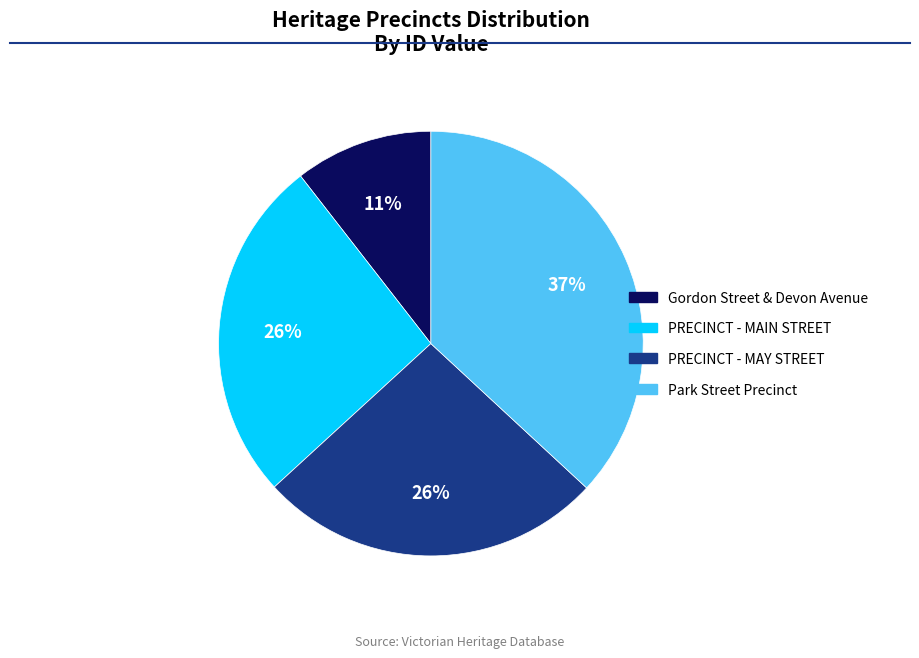

Is the sum of PRECINCT - MAIN STREET and Gordon Street & Devon Avenue greater than half?

No